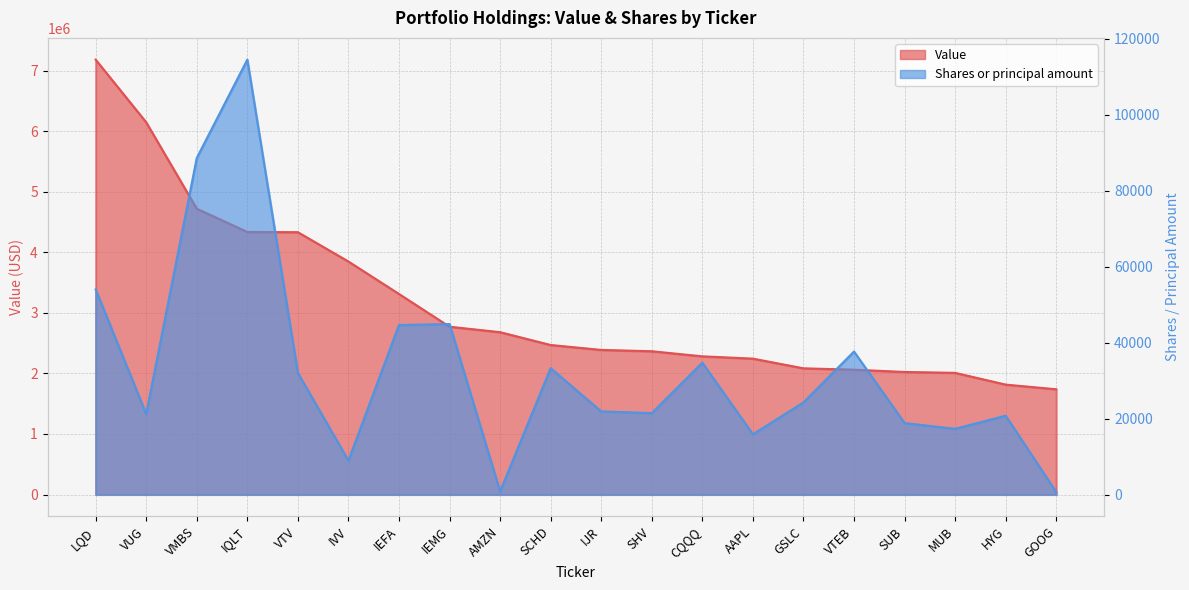

Reading left to right, transcribe all the data shown in this chart.

Value: LQD=7182000	VUG=6147000	VMBS=4720000	IQLT=4336000	VTV=4332000	IVV=3848000	IEFA=3312000	IEMG=2771000	AMZN=2681000	SCHD=2469000	IJR=2388000	SHV=2366000	CQQQ=2282000	AAPL=2244000	GSLC=2084000	VTEB=2061000	SUB=2024000	MUB=2009000	HYG=1815000	GOOG=1738000
Shares or principal amount: LQD=53986	VUG=21185	VMBS=88572	IQLT=114468	VTV=32004	IVV=8931	IEFA=44607	IEMG=44869	AMZN=816	SCHD=33258	IJR=21872	SHV=21419	CQQQ=34686	AAPL=15862	GSLC=24228	VTEB=37634	SUB=18814	MUB=17293	HYG=20743	GOOG=652